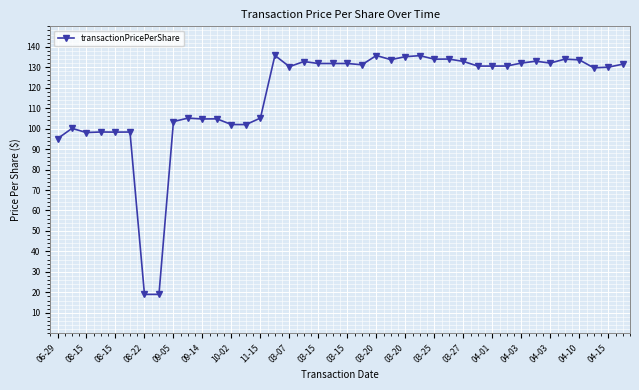

How many distinct data groups are displayed?

1